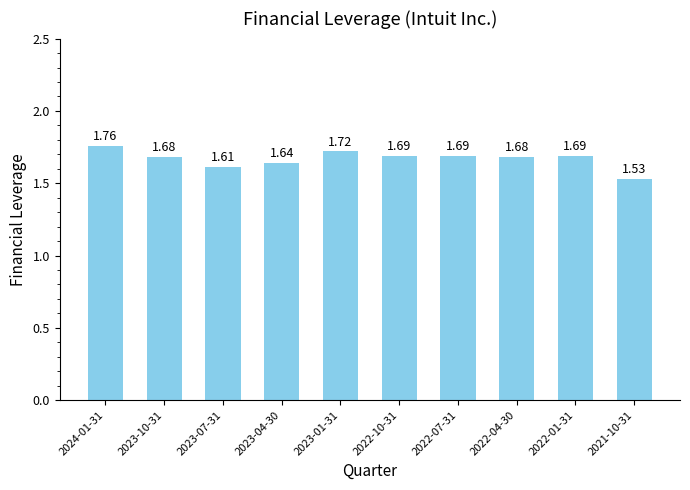

What is the label of the 6th bar from the left?

2022-10-31